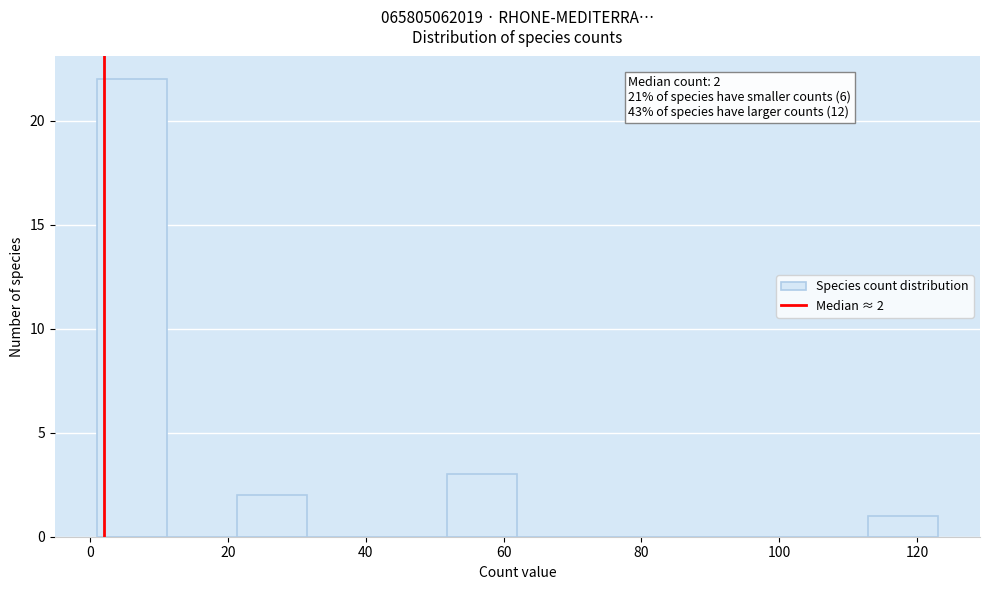

Over which range of the x-axis is the bar tallest?

2 to 12